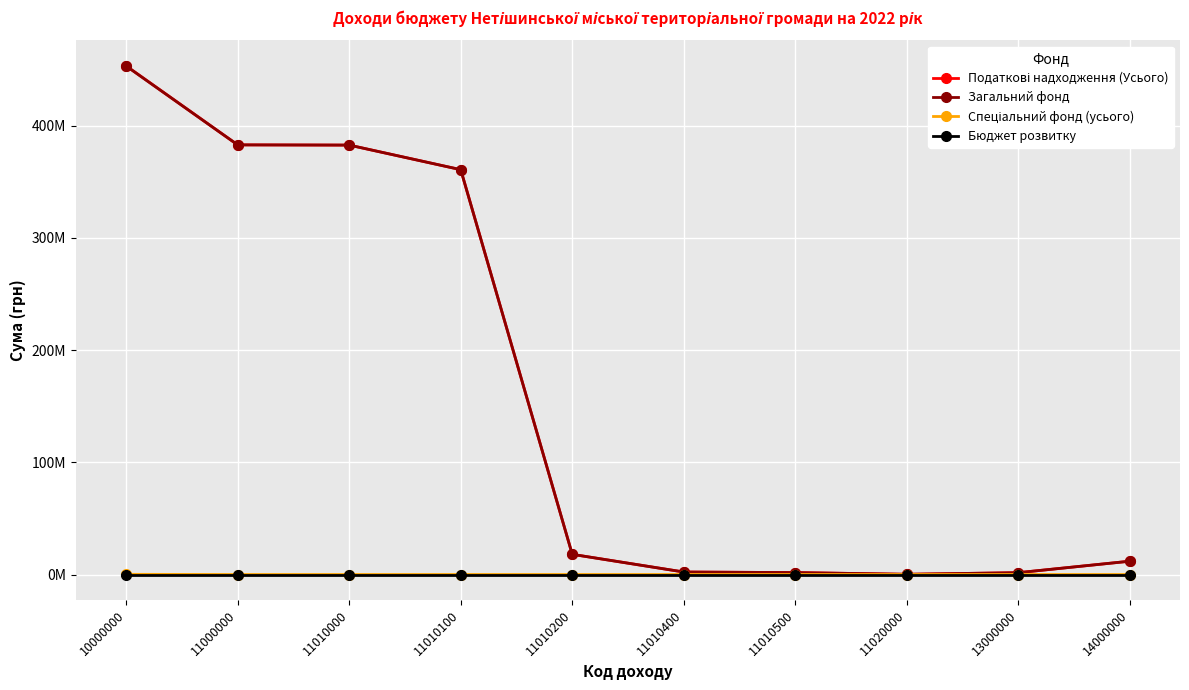

At which category is the sum across all series the highest?

10000000